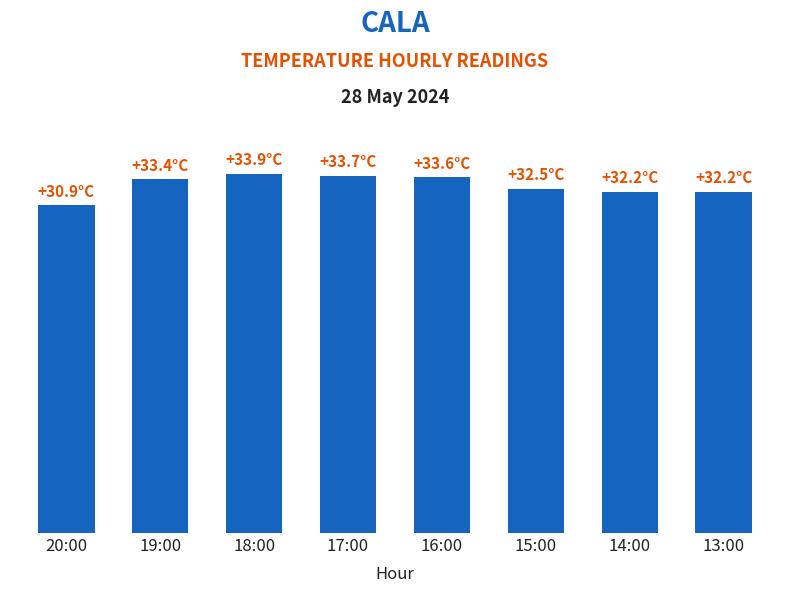

Does the chart contain stacked bars?

No